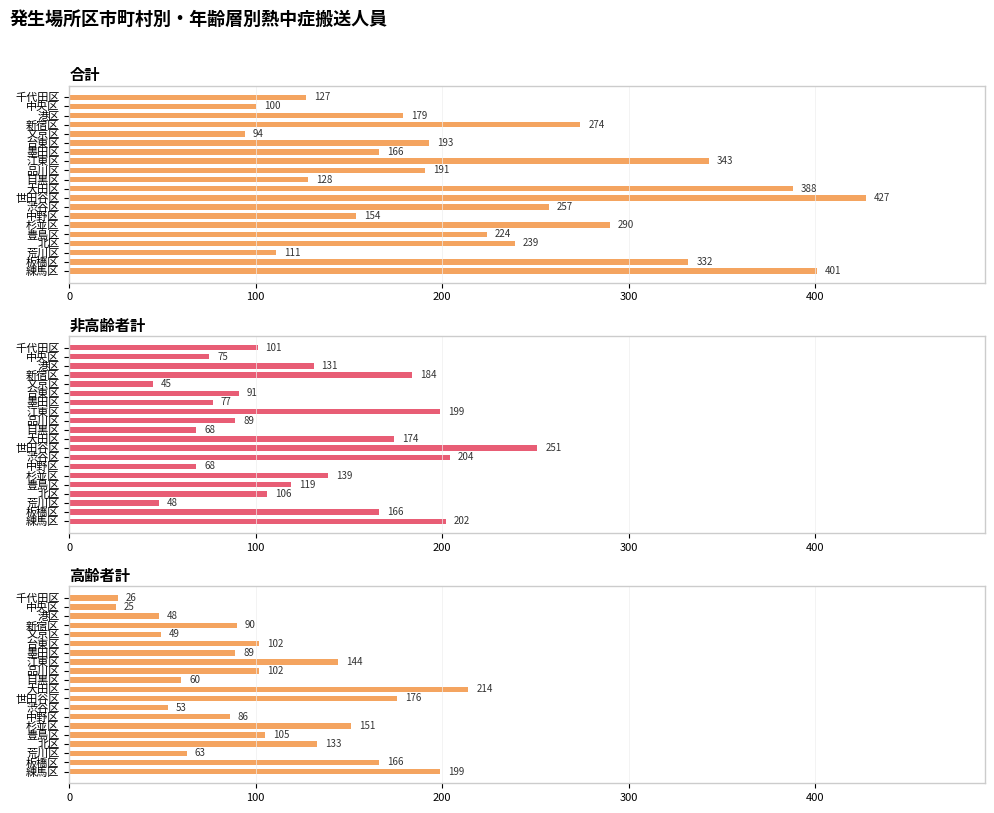

The value of 非高齢者計 at 北区 is 106. True or false?

True